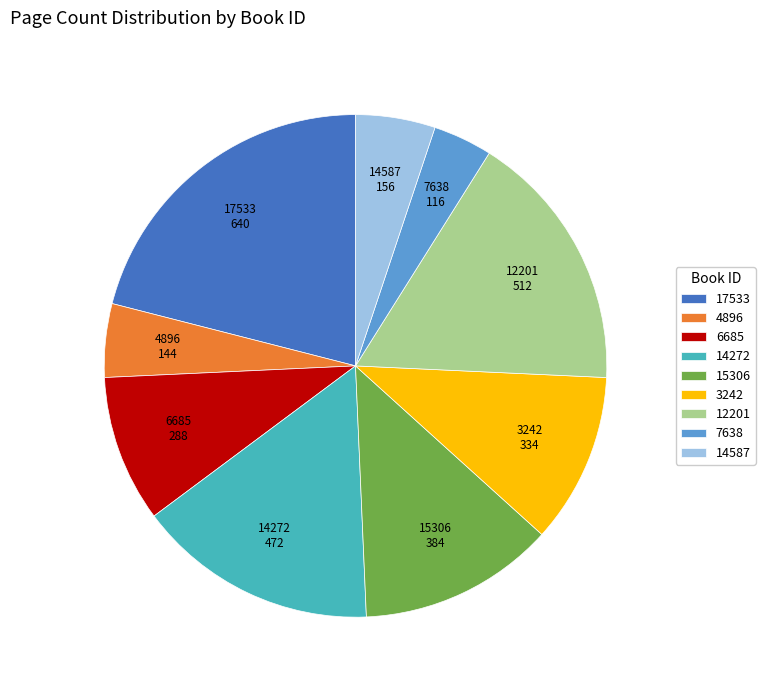

Is the sum of 14272 and 6685 greater than half?

No